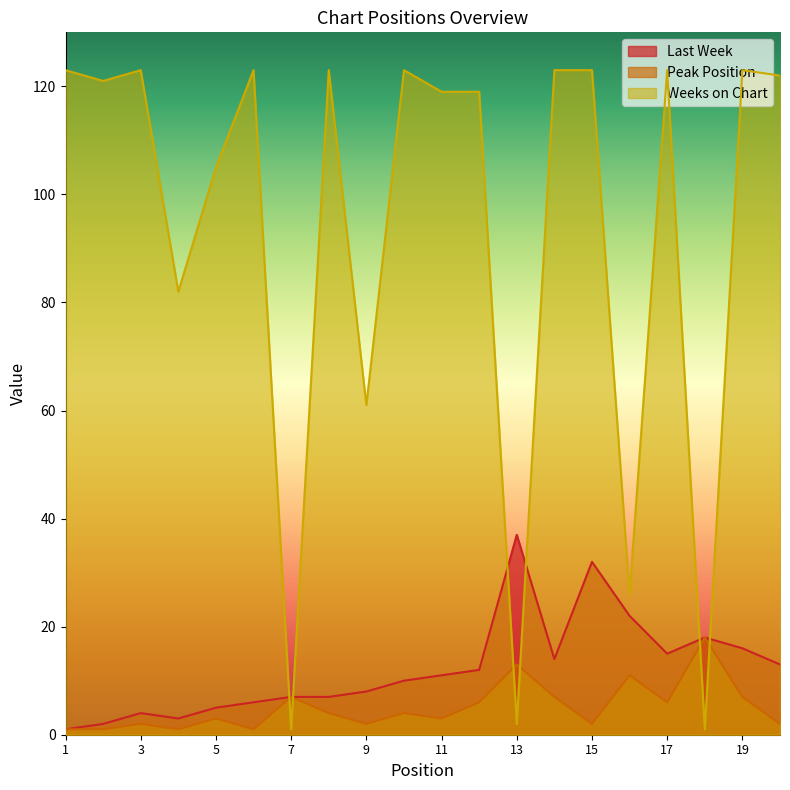

Reading left to right, extract all data points from this chart.

Last Week: 1=1	2=2	3=4	4=3	5=5	6=6	7=7	8=7	9=8	10=10	11=11	12=12	13=37	14=14	15=32	16=22	17=15	18=18	19=16	20=13
Peak Position: 1=1	2=1	3=2	4=1	5=3	6=1	7=7	8=4	9=2	10=4	11=3	12=6	13=13	14=7	15=2	16=11	17=6	18=18	19=7	20=2
Weeks on Chart: 1=123	2=121	3=123	4=82	5=105	6=123	7=1	8=123	9=61	10=123	11=119	12=119	13=2	14=123	15=123	16=26	17=123	18=1	19=123	20=122